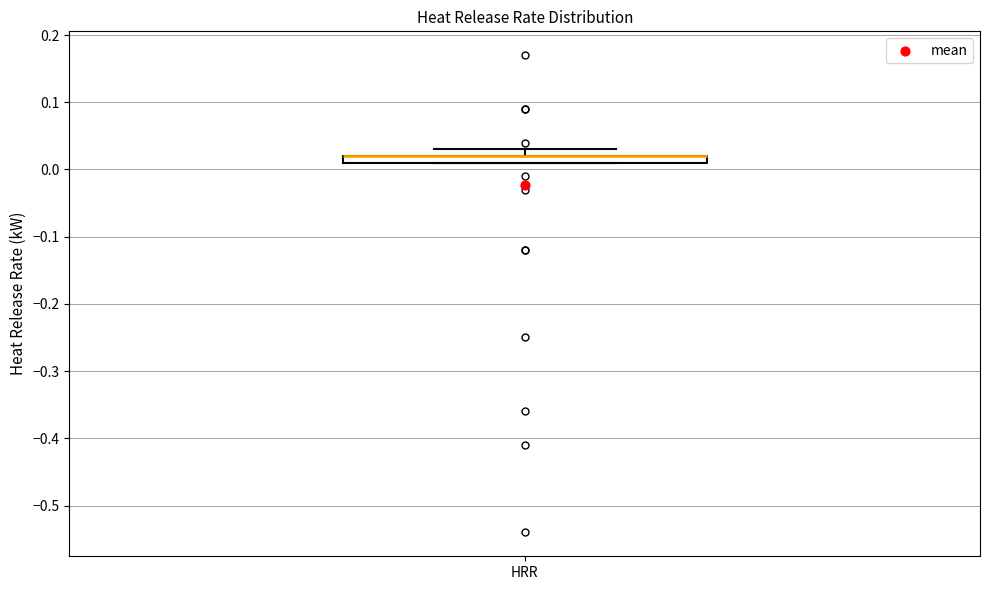

Where is the upper edge of the box for HRR on the y-axis? The values are not printed on the chart, so give them approximately, as read against the axis.

0.02